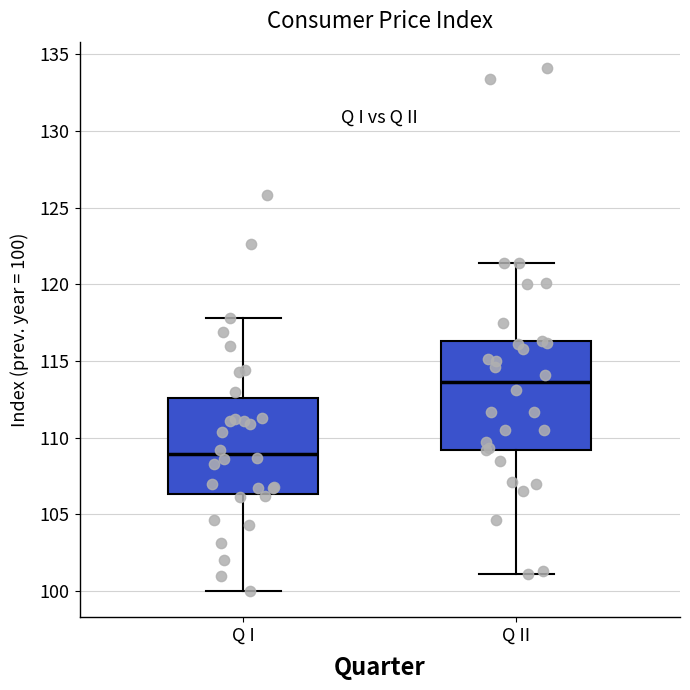

Reading left to right, transcribe this box plot: for each box, give where its median line is, the range the box spans, and where its two whiskers end, as read against the y-axis. The values are not printed on the chart, so give them approximately, as read against the axis.

Q I: median 109.0, box 106.5 to 112.5, whiskers 100.0 to 118.0
Q II: median 113.5, box 109.0 to 116.5, whiskers 101.0 to 121.5